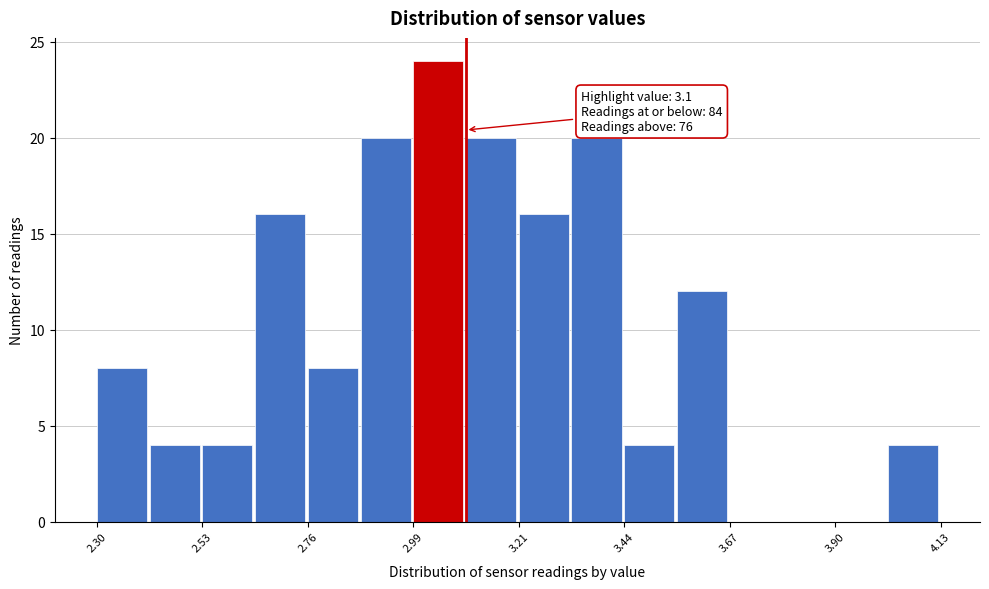

Around what value on the x-axis is the tallest bar? Give the approximate position of its centre, as read against the axis.

3.05